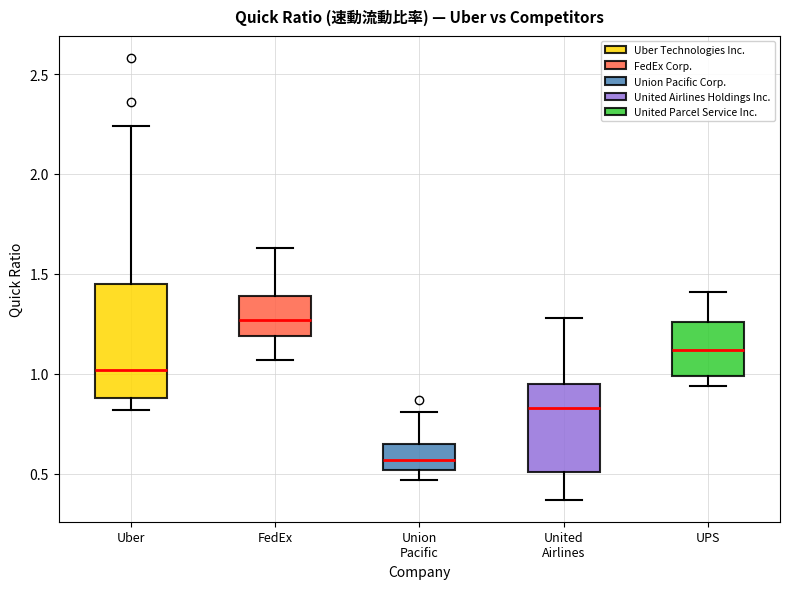

Where does the median line of the box for Union Pacific sit on the y-axis? The values are not printed on the chart, so give them approximately, as read against the axis.

0.55